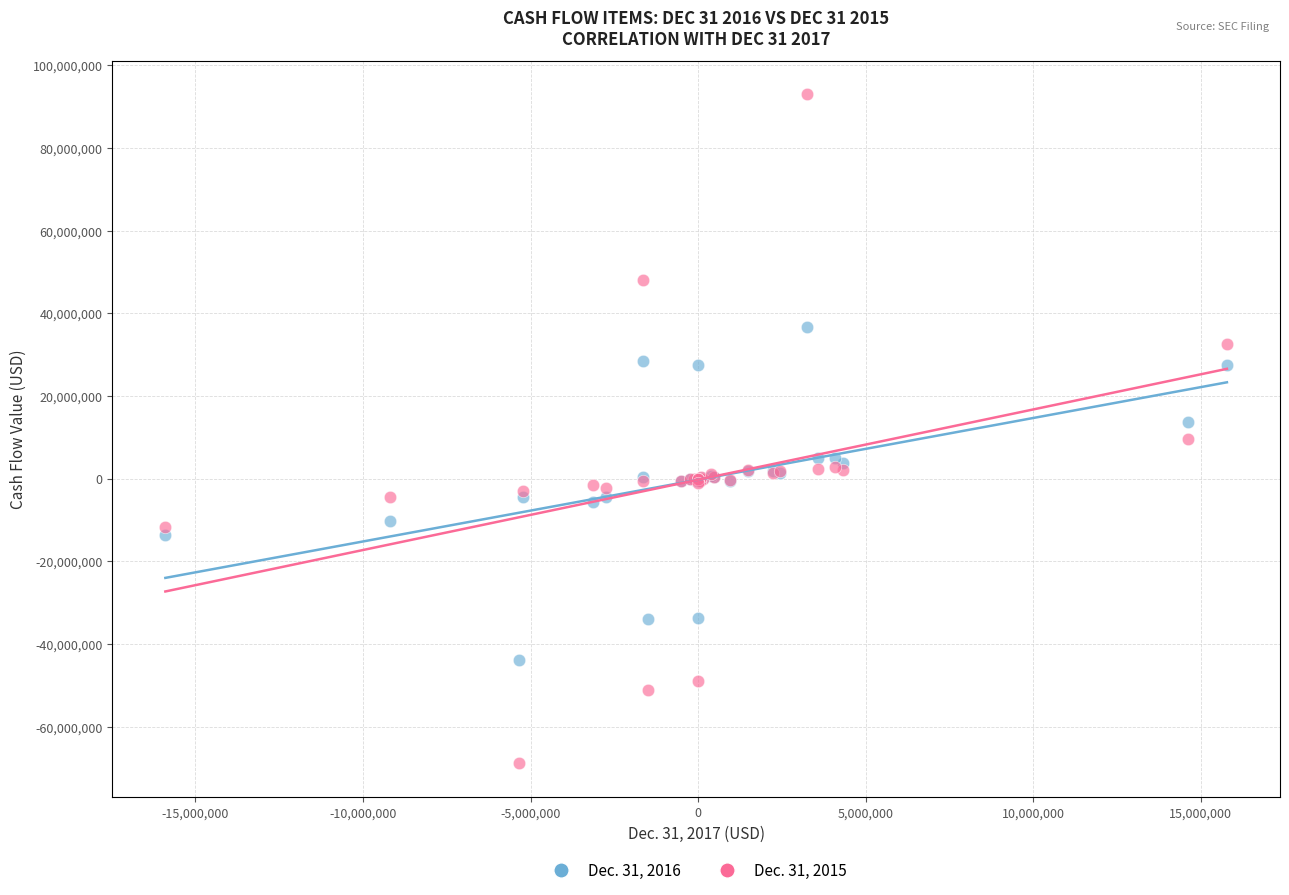

Which series reaches the minimum Y coordinate?

Dec. 31, 2015